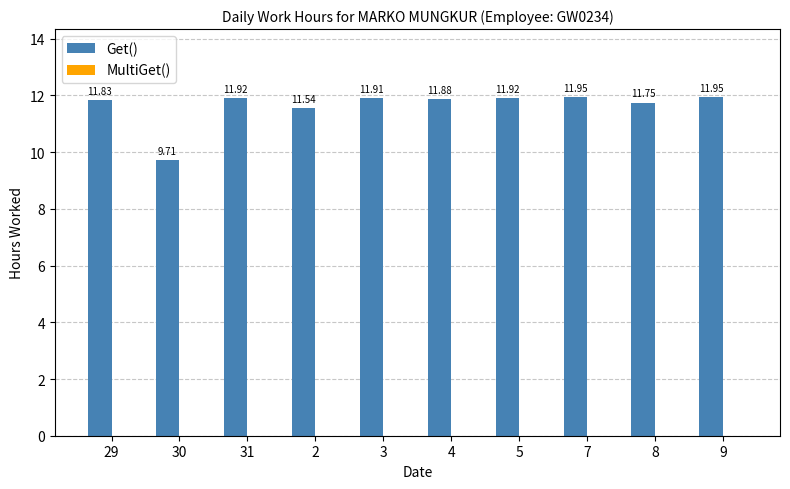

What is the label of the 10th bar from the right?

29